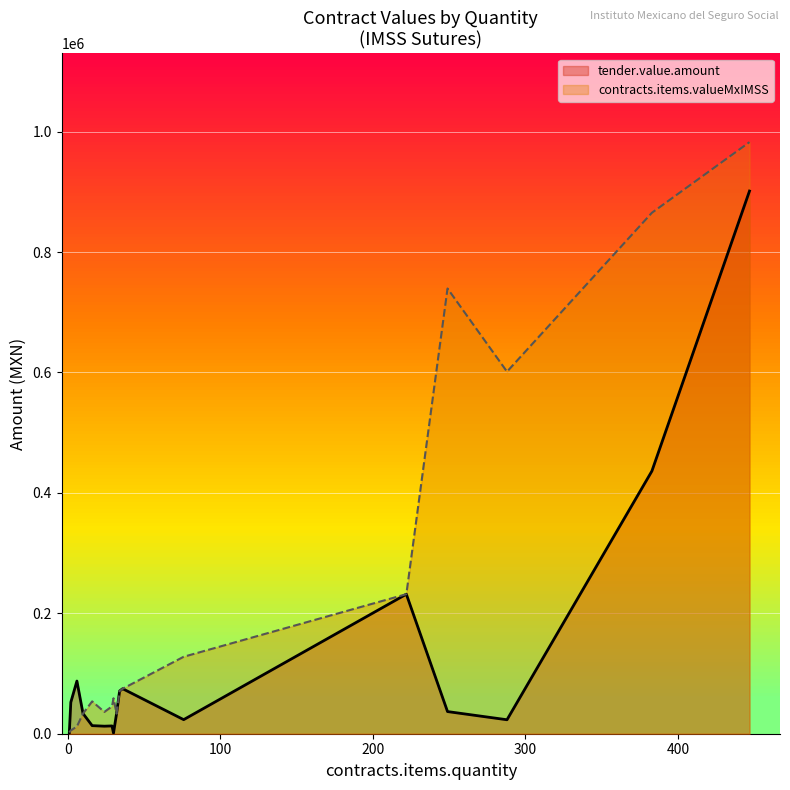

What is the maximum value shown in the chart?

982595.4